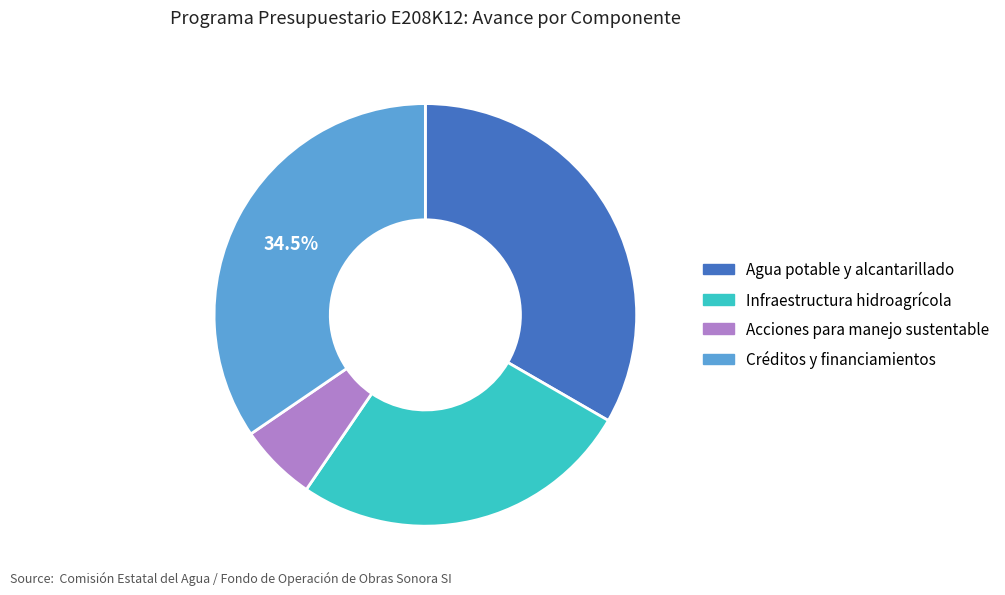

To the nearest percent, what is the average slice percentage?

25%